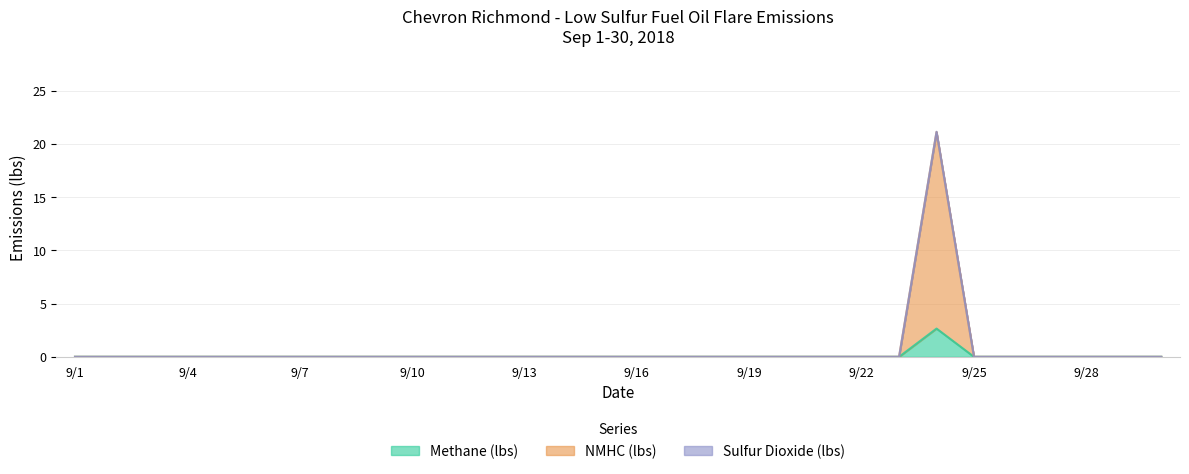

How many lines are shown in the chart?

3